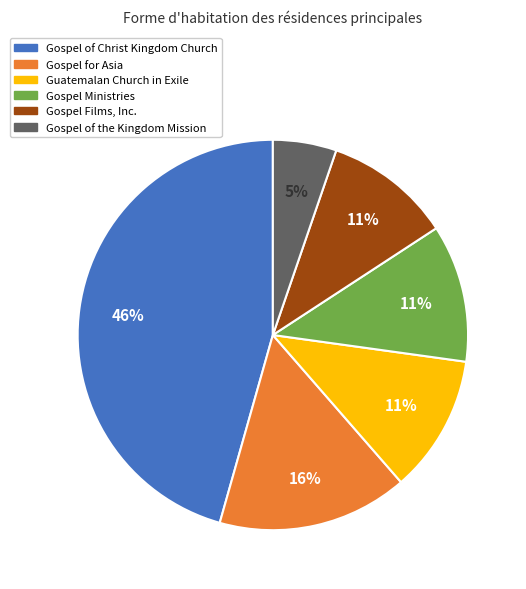

Approximately how many times larger is the value at Gospel for Asia compared to Gospel of Christ Kingdom Church?

0.3